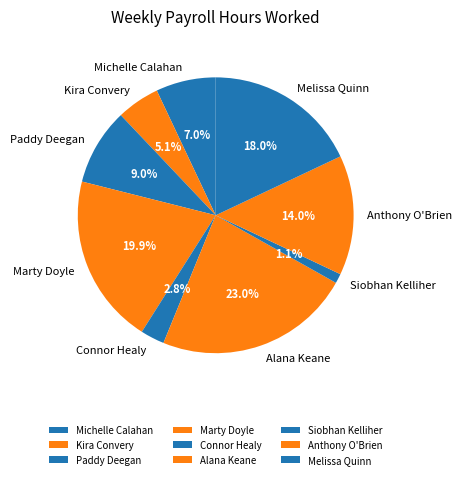

Rank the categories by value from highest to lowest.

Alana Keane, Marty Doyle, Melissa Quinn, Anthony O'Brien, Paddy Deegan, Michelle Calahan, Kira Convery, Connor Healy, Siobhan Kelliher